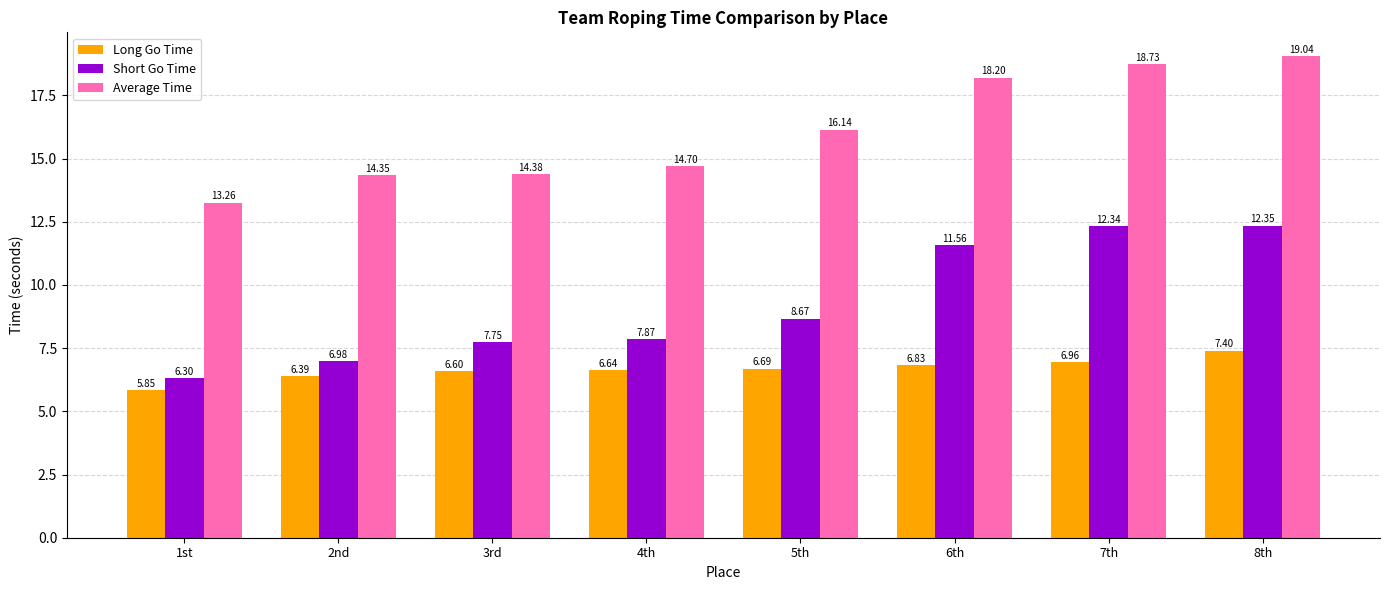

What are all the series names shown in the legend?

Long Go Time, Short Go Time, Average Time